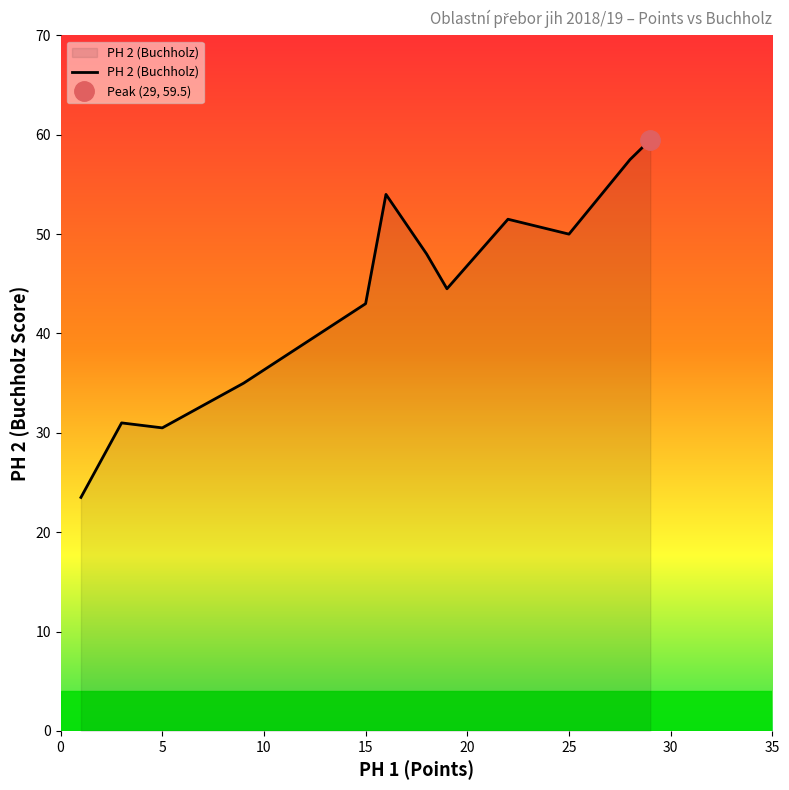

List the labels in order of value, smallest first.

1, 5, 3, 9, 15, 19, 18, 25, 22, 16, 28, 29